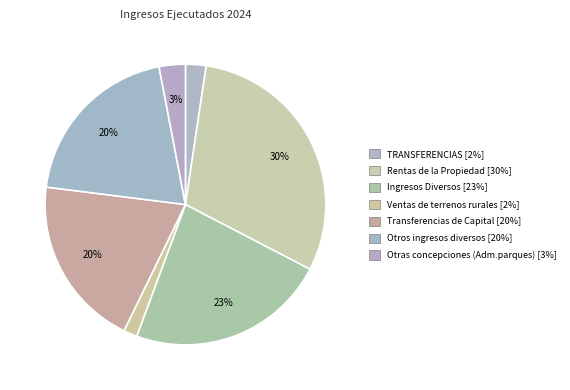

How many segments does this pie chart have?

7